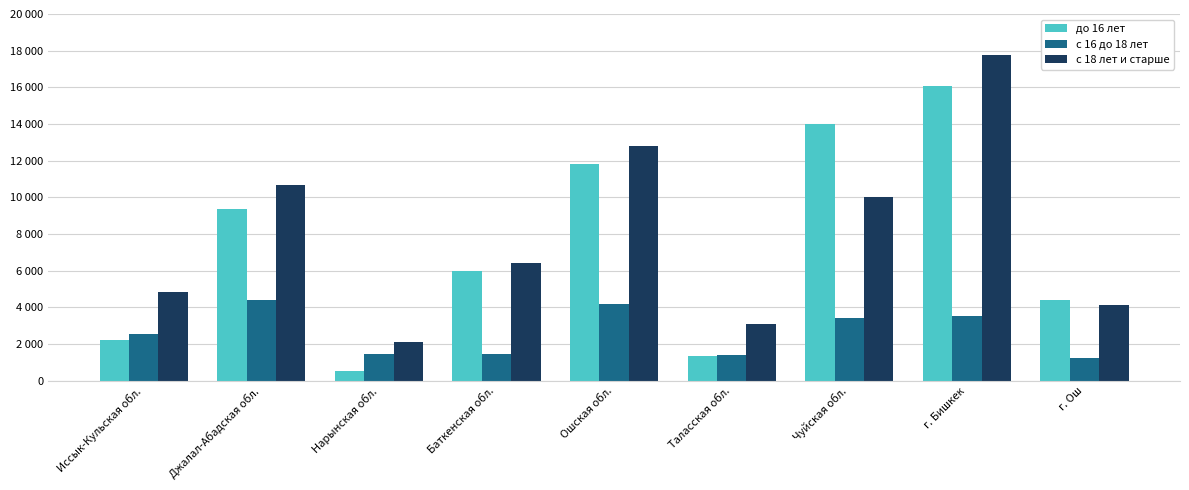

Does the chart contain any negative values?

No